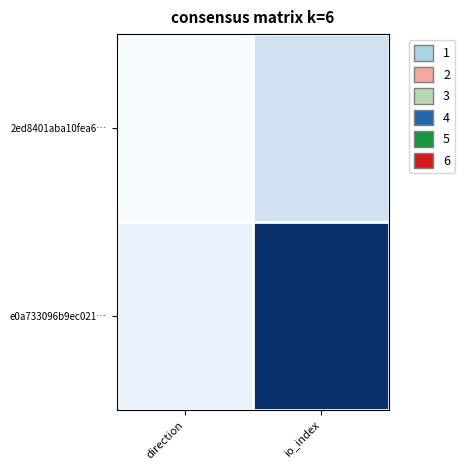

At which category does the chart reach its peak across all series?

io_index